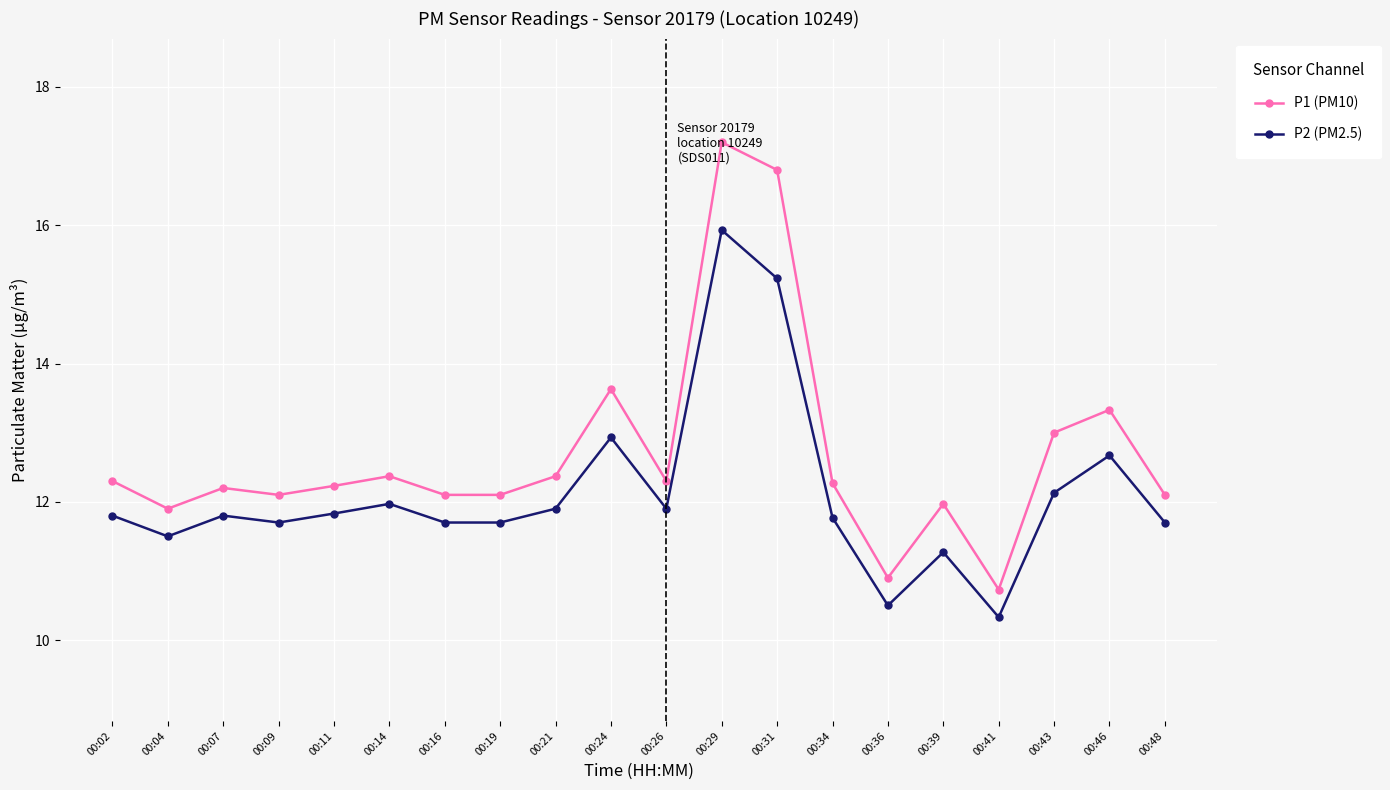

What is the total value across all series at 00:24?

26.6